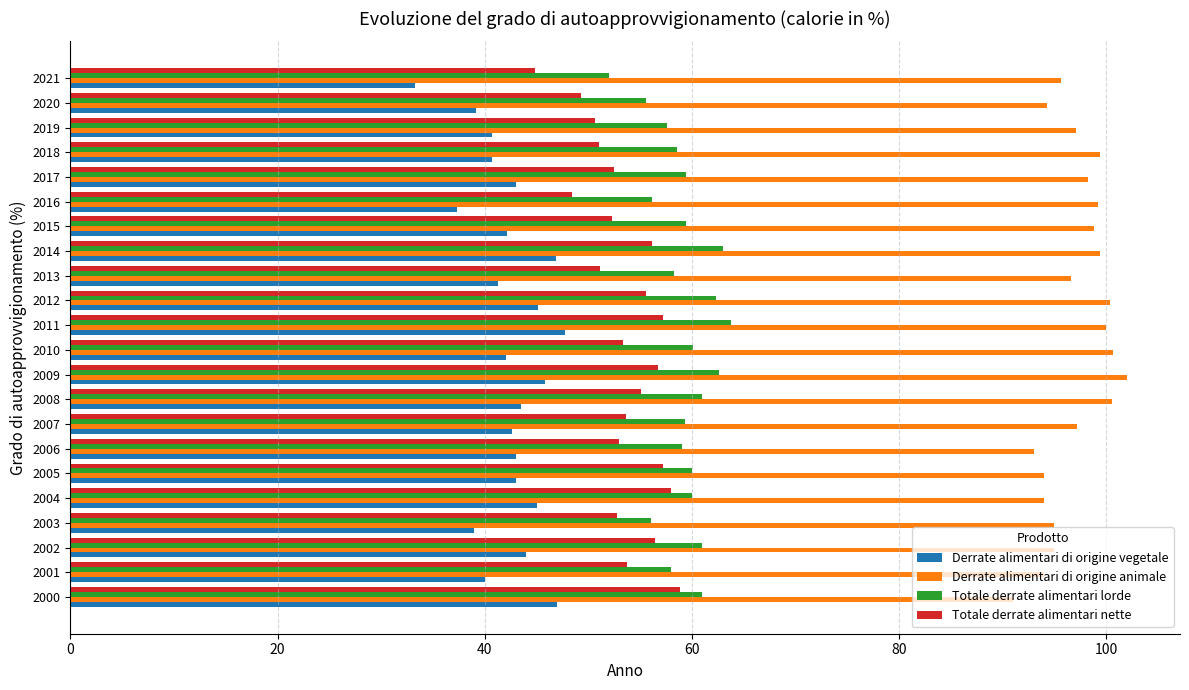

List the series in order of their peak value, highest first.

Derrate alimentari di origine animale, Totale derrate alimentari lorde, Totale derrate alimentari nette, Derrate alimentari di origine vegetale